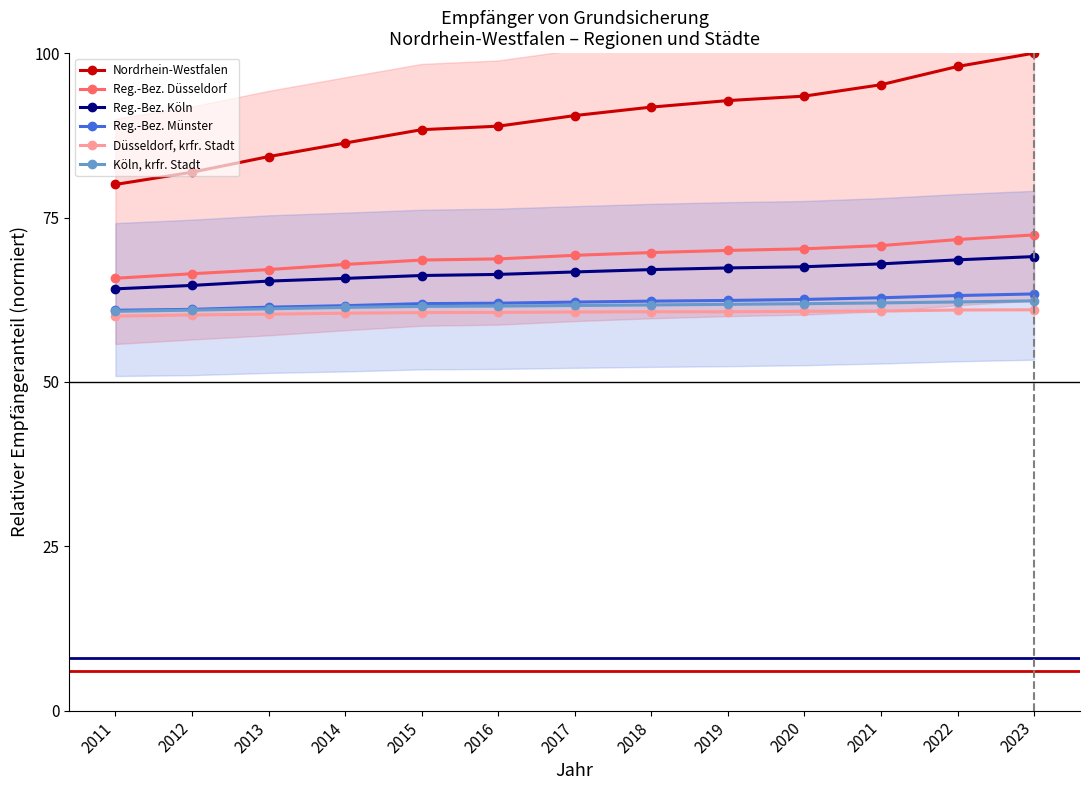

Reading left to right, extract all data points from this chart.

Nordrhein-Westfalen: 80.0	81.9	84.3	86.3	88.4	88.9	90.5	91.8	92.8	93.5	95.2	98.0	100.0
Reg.-Bez. Düsseldorf: 65.8	66.4	67.1	67.9	68.5	68.7	69.2	69.7	70.0	70.2	70.7	71.7	72.4
Reg.-Bez. Köln: 64.1	64.7	65.3	65.7	66.2	66.3	66.7	67.1	67.3	67.5	67.9	68.6	69.1
Reg.-Bez. Münster: 60.9	61.0	61.4	61.6	61.9	62.0	62.1	62.3	62.4	62.5	62.8	63.1	63.4
Düsseldorf, krfr. Stadt: 60.0	60.2	60.3	60.4	60.5	60.6	60.6	60.7	60.7	60.7	60.8	60.9	61.0
Köln, krfr. Stadt: 60.7	60.9	61.1	61.3	61.5	61.5	61.6	61.7	61.8	61.9	62.0	62.2	62.3